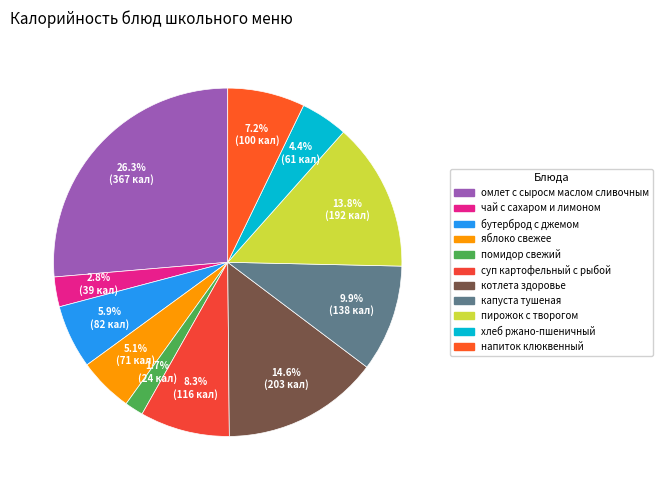

Do капуста тушеная and бутерброд с джемом together represent more than half of the pie?

No